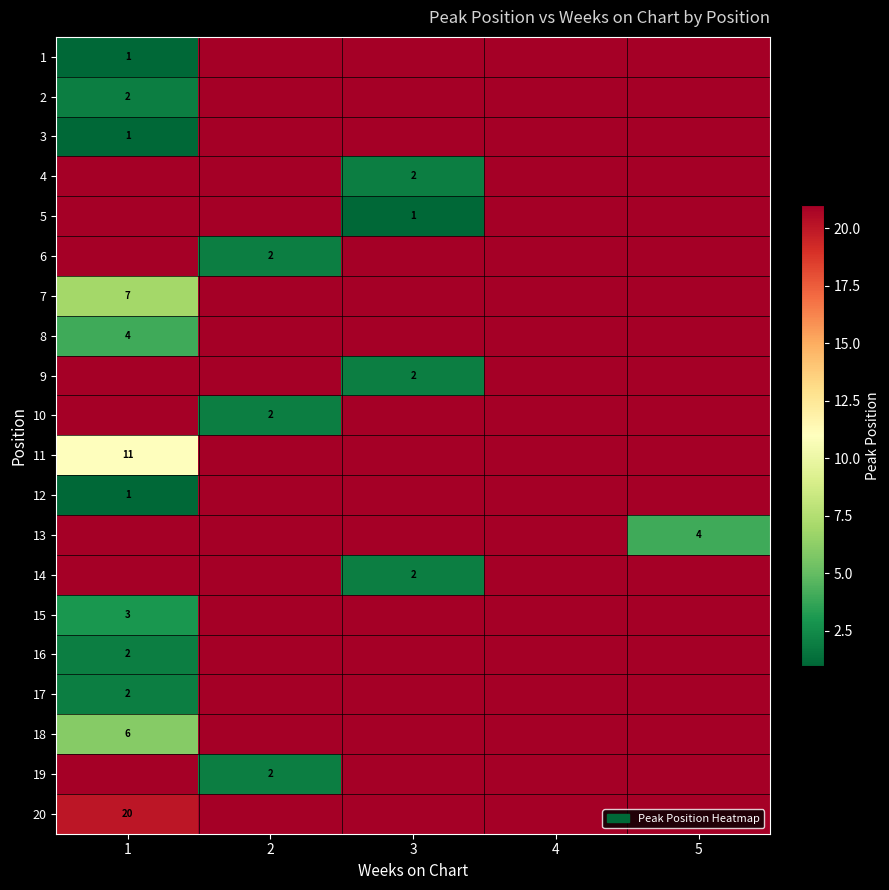

What is the difference between the highest and lowest values at 3?

24